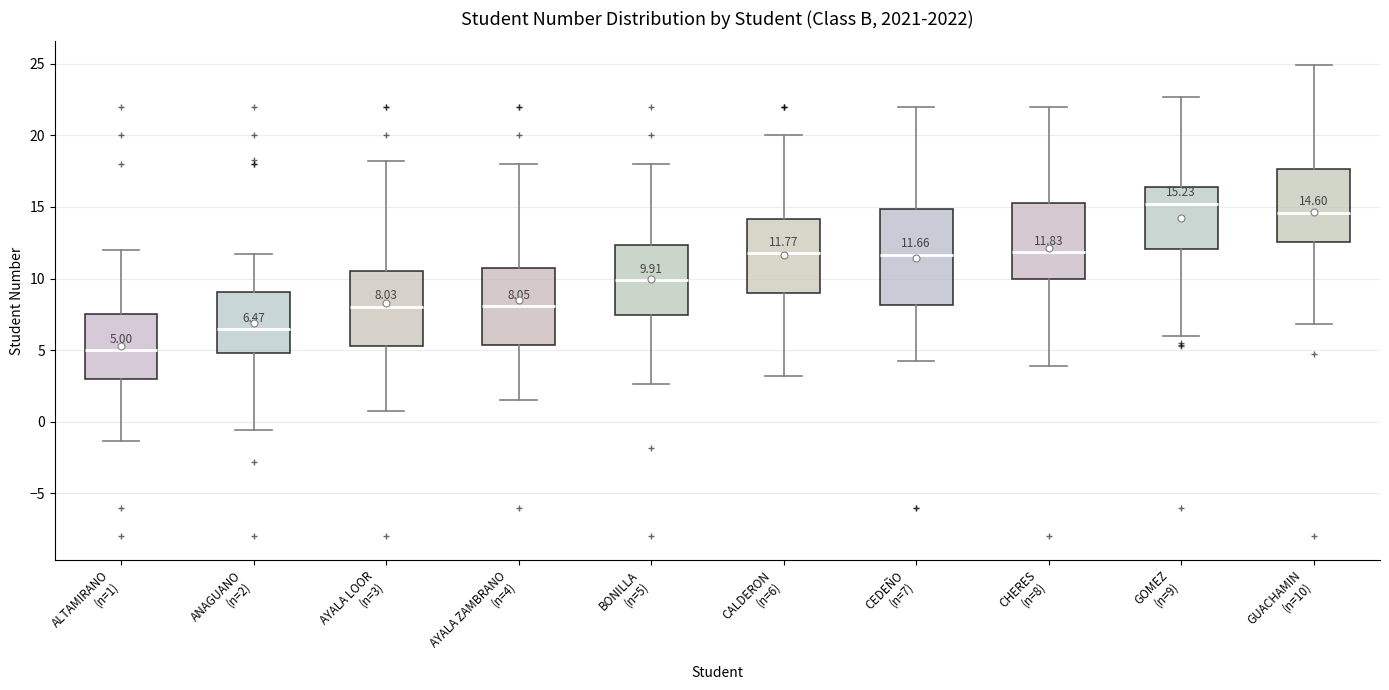

Which box's median line is the lowest?

ALTAMIRANO (n=1)